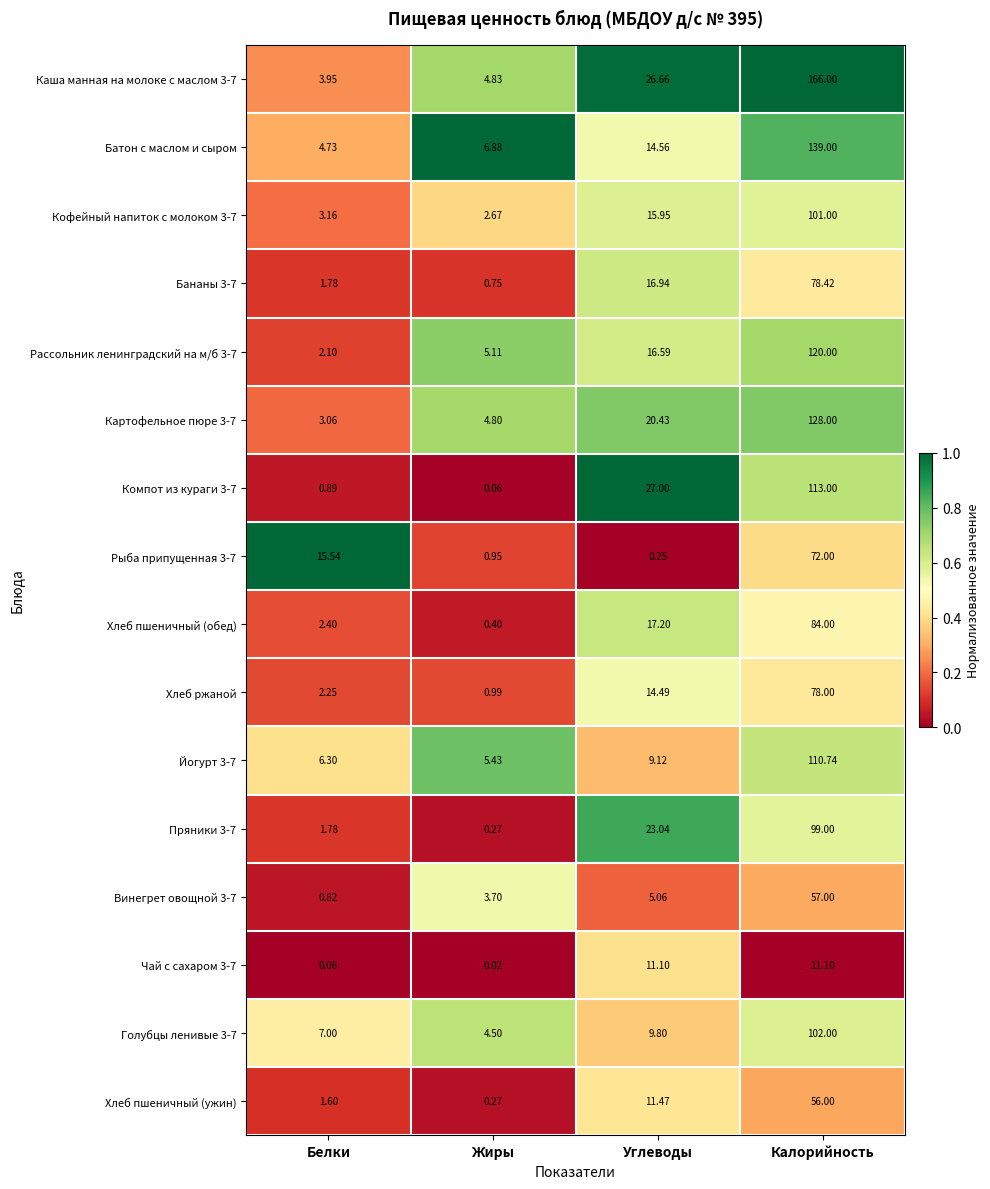

At which category is the sum across all series the highest?

Калорийность